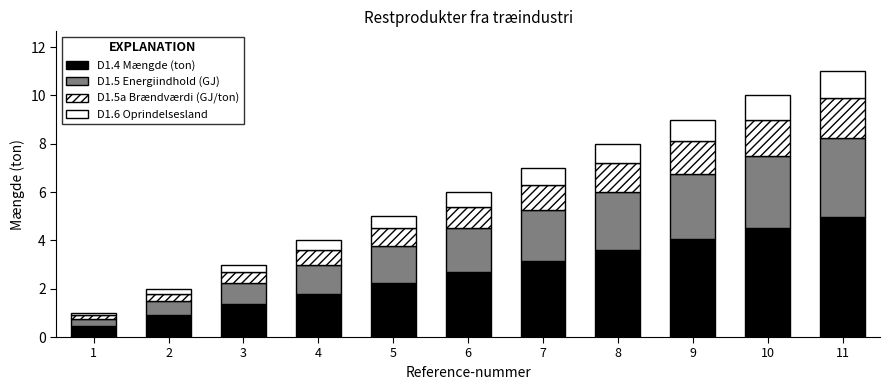

What is the sum of the D1.5a Brændværdi (GJ/ton) values at 4 and 5?

1.4